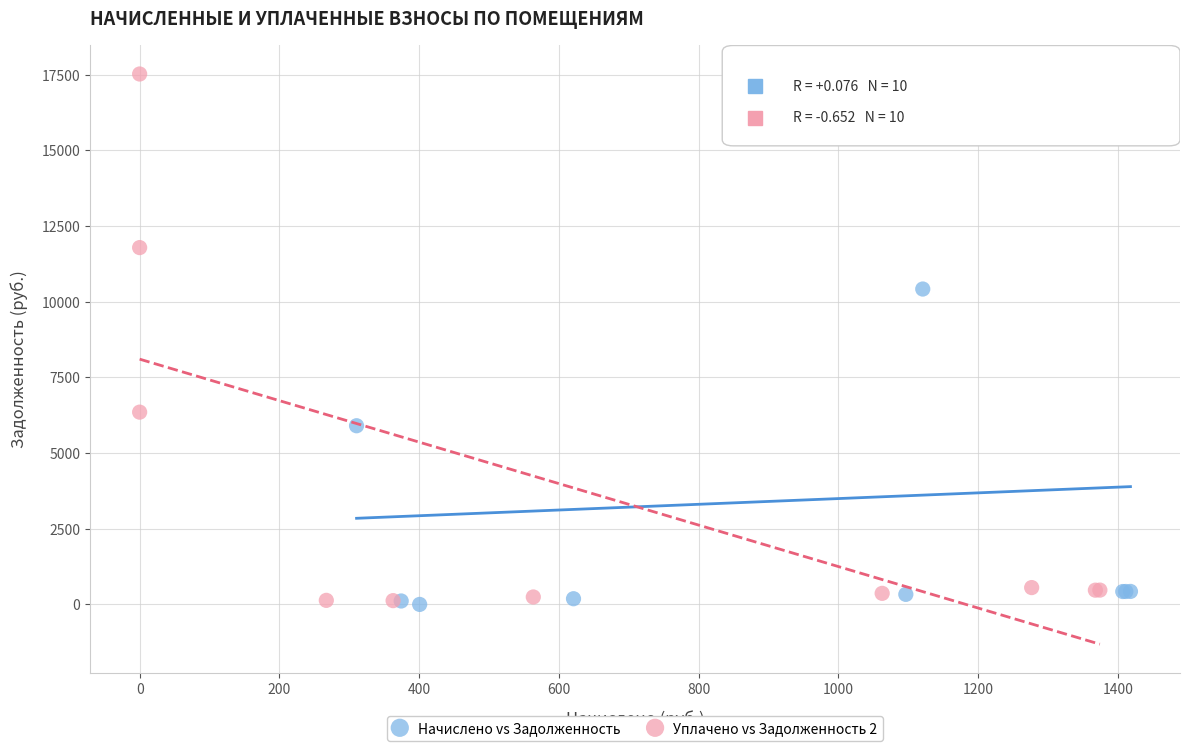

Which series reaches the maximum Y coordinate?

Уплачено vs Задолженность 2